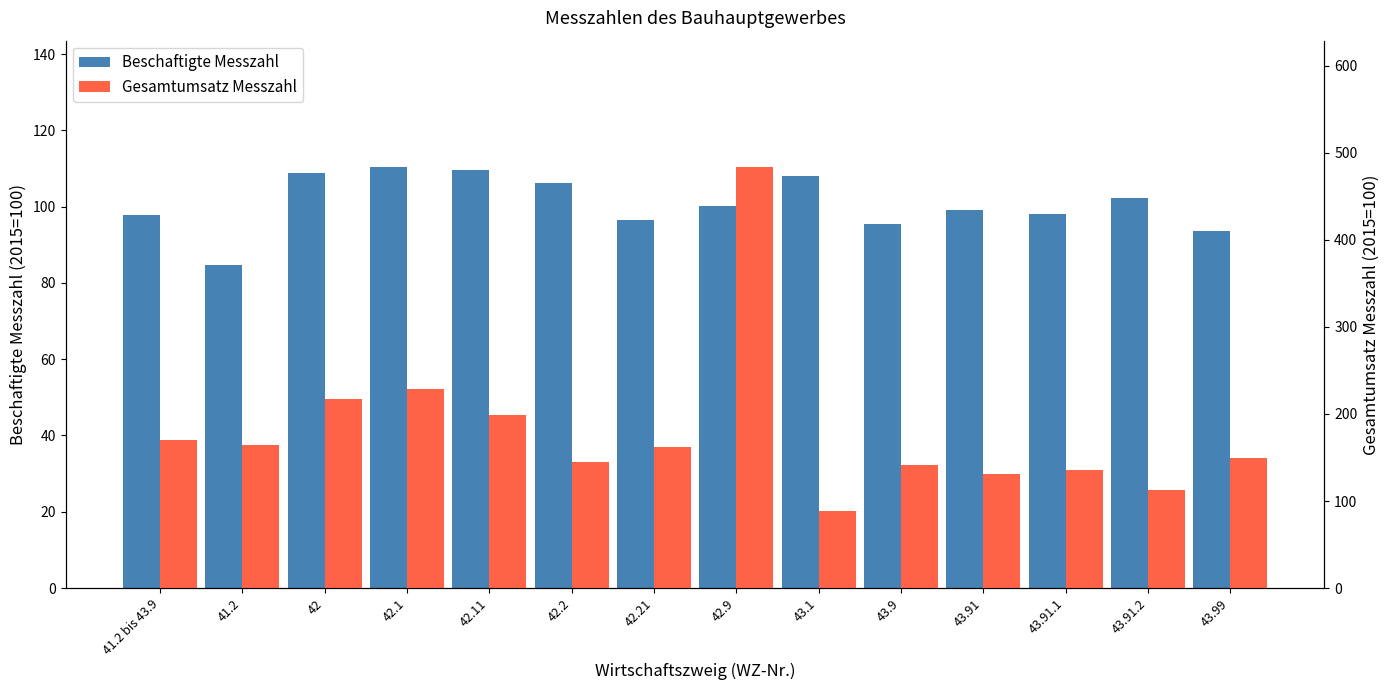

What are all the series names shown in the legend?

Beschaftigte Messzahl, Gesamtumsatz Messzahl